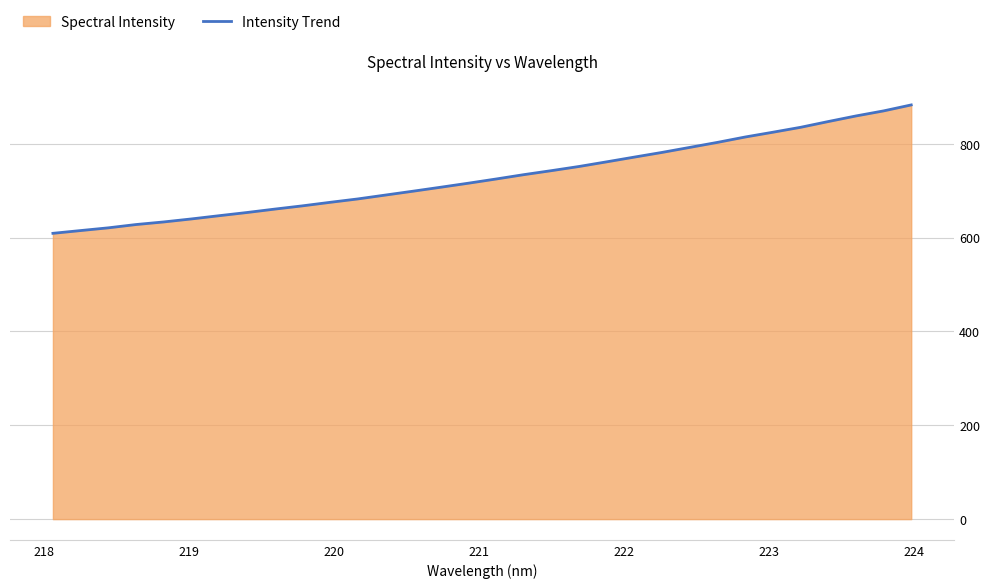

Does the chart have visible grid lines?

Yes